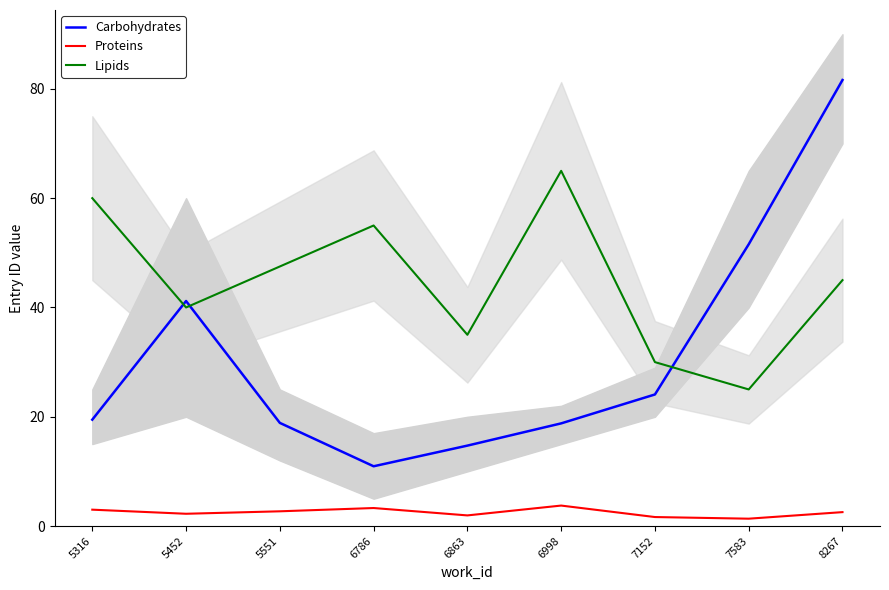

Between 5551 and 6786, which is larger?

5551